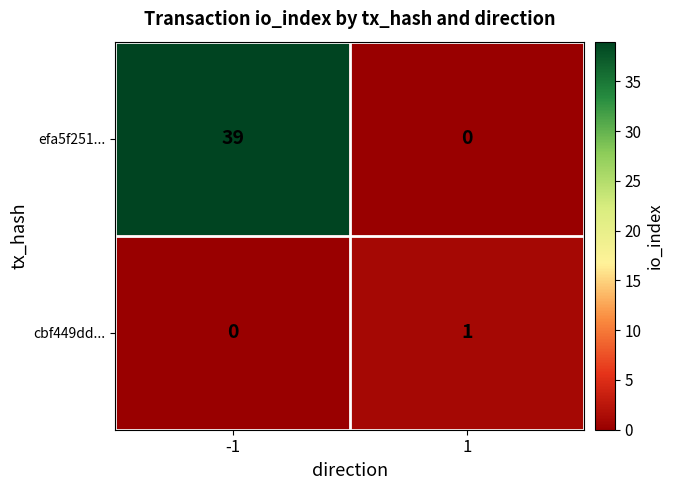

How many values in cbf449dd... are above zero?

1